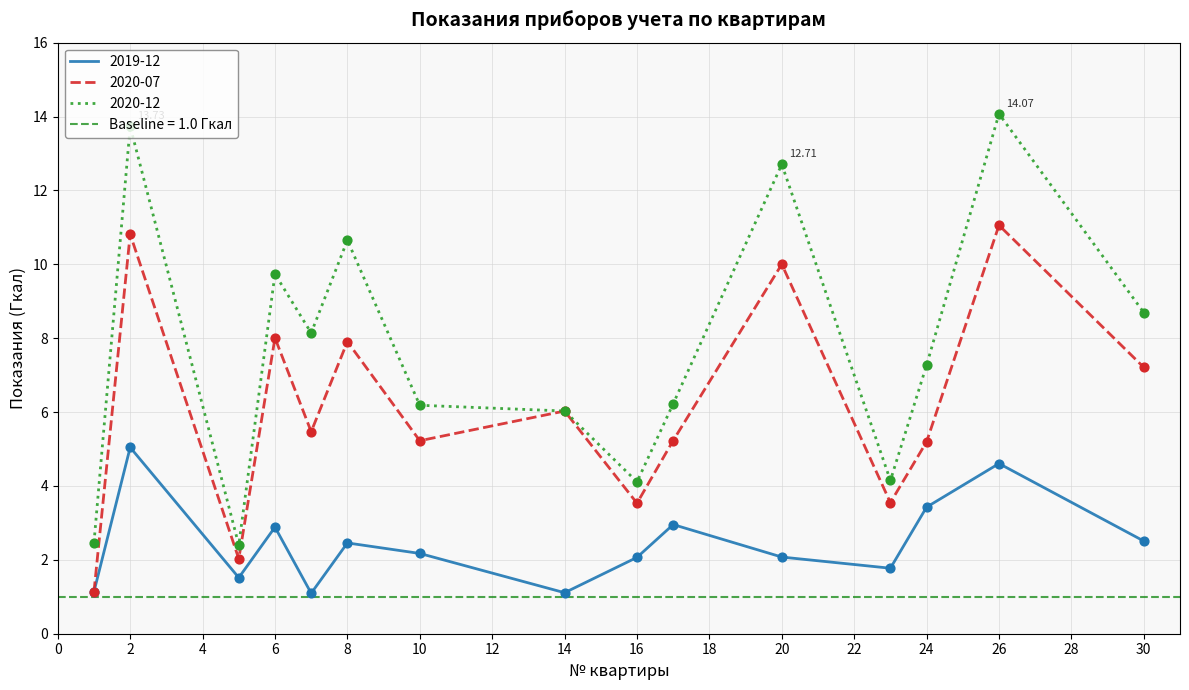

Which series has the largest total across all categories?

2020-12